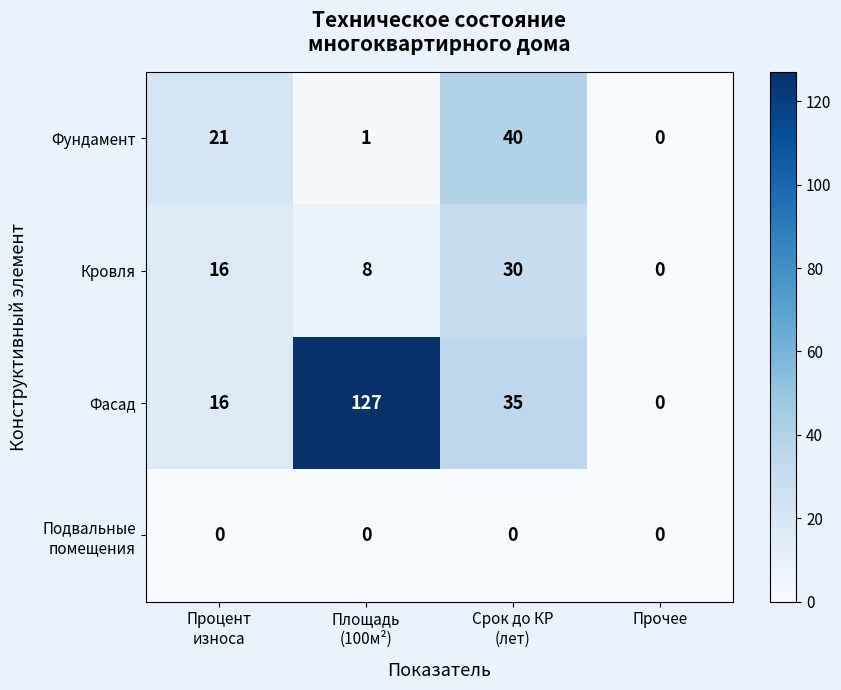

How many Кровля values are between 8 and 30?

3